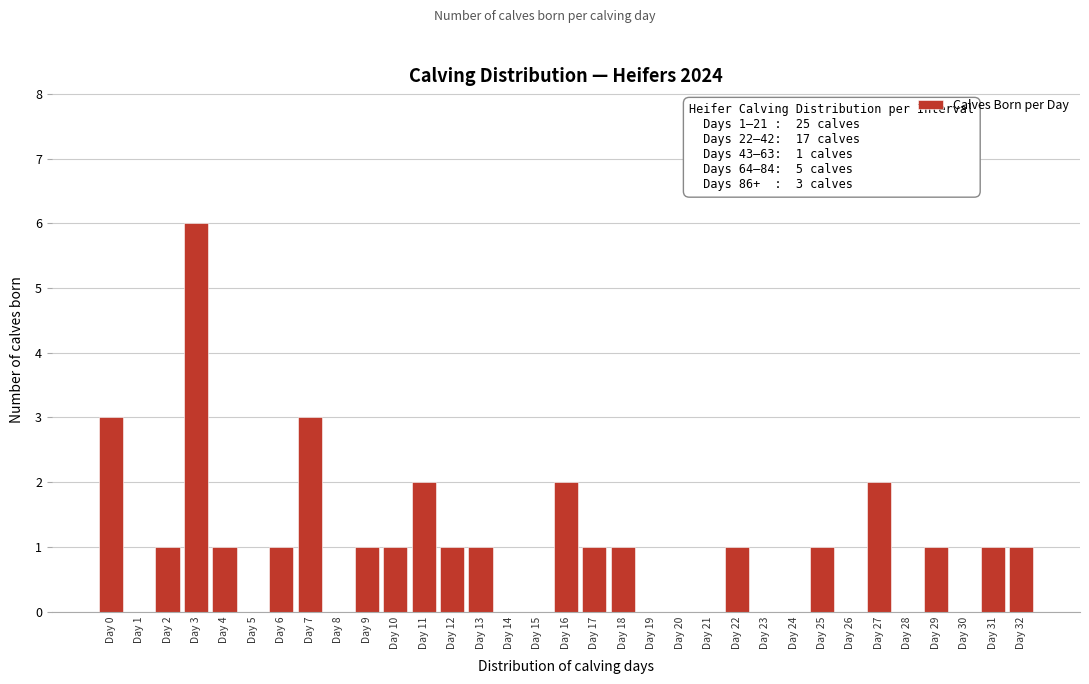

Which has a higher value, Day 27 or Day 20?

Day 27